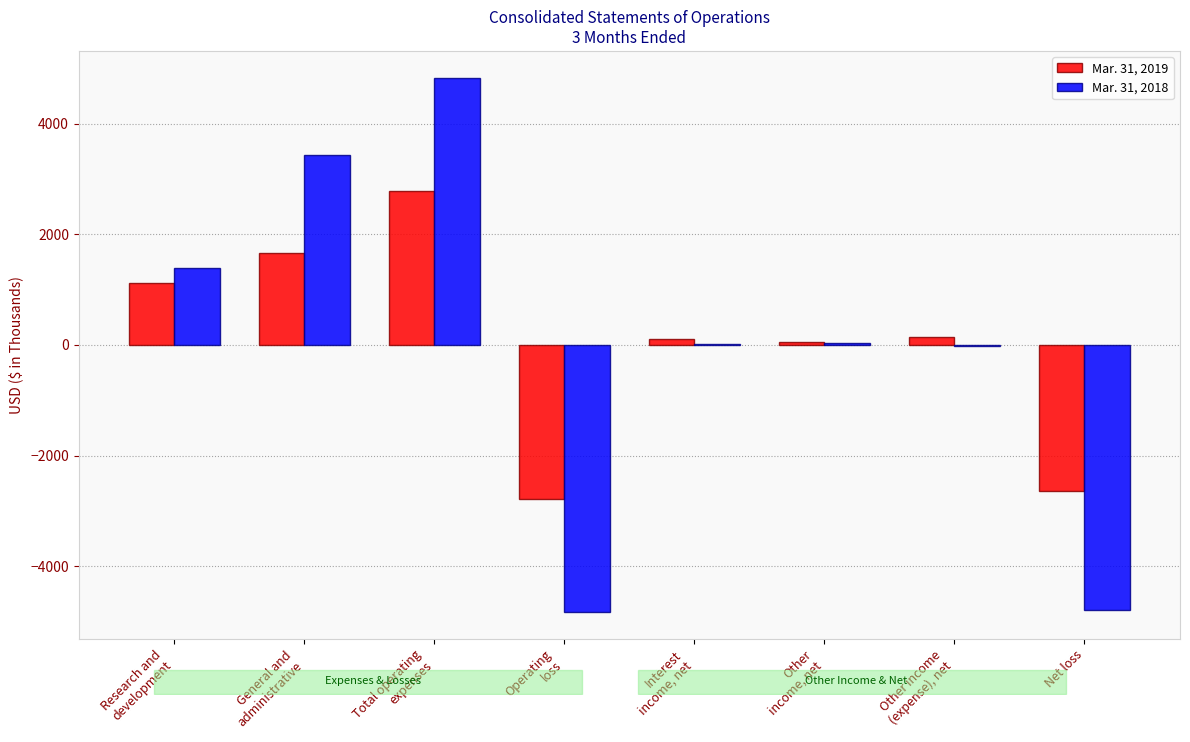

How many groups of bars are there?

8